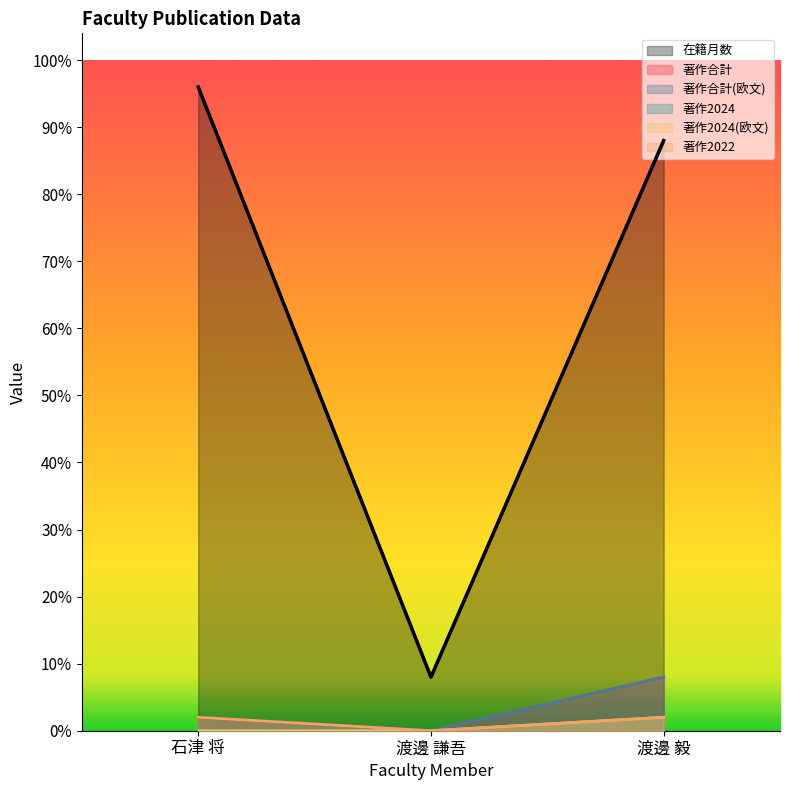

How many data points in 著作合計(欧文) are less than 1?

1